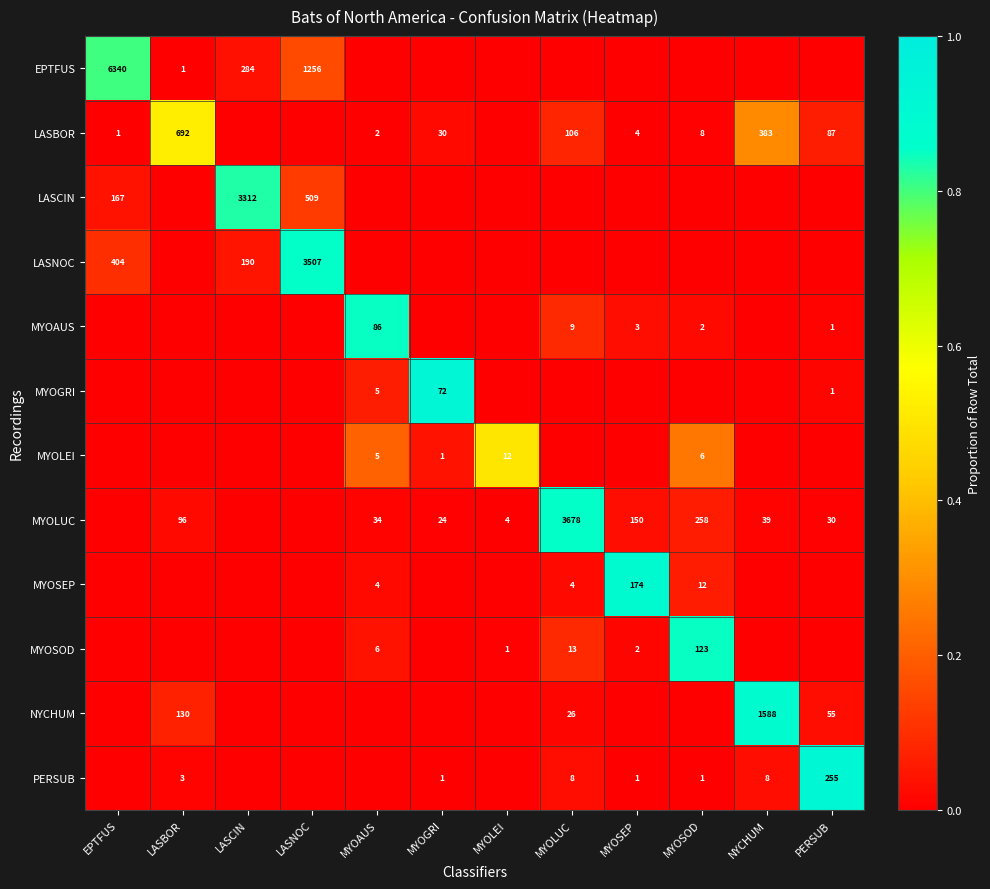

True or false: MYOSOD has a value of 0 at MYOLEI.

False